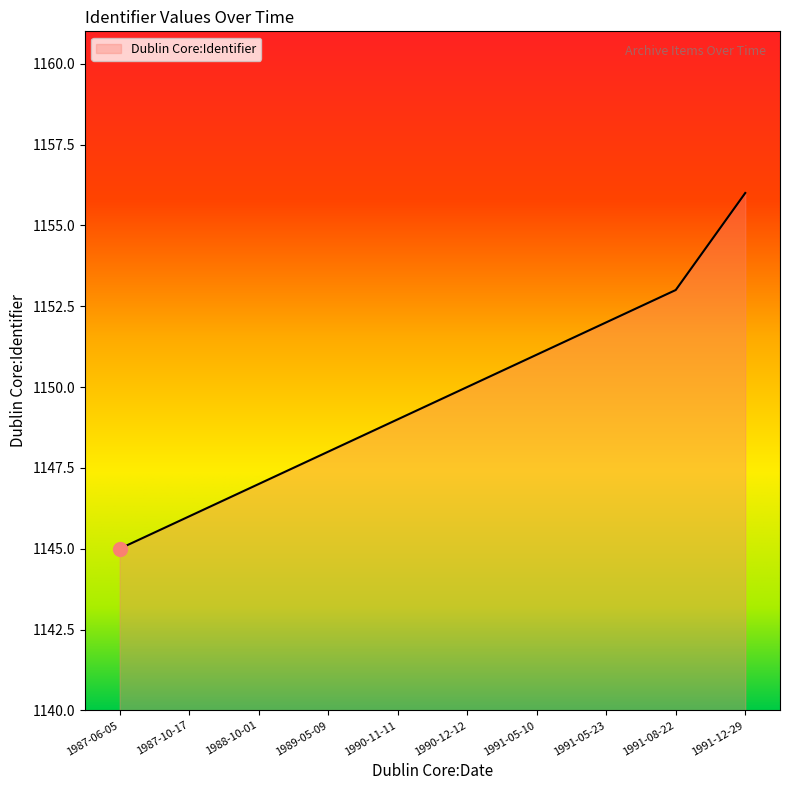

What is the approximate value at 1991-08-22?

1153